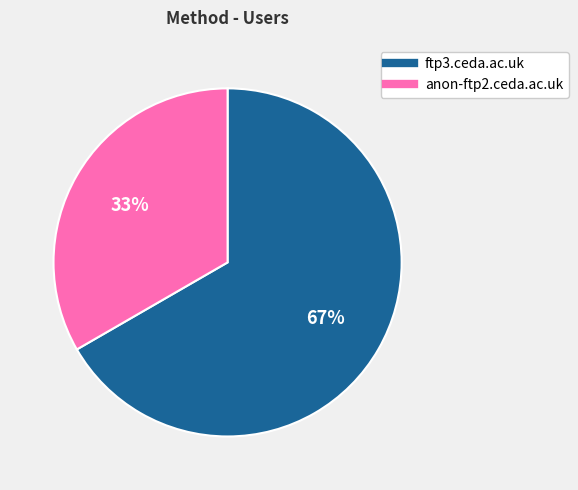

What percentage is the anon-ftp2.ceda.ac.uk slice, to the nearest percent?

33%